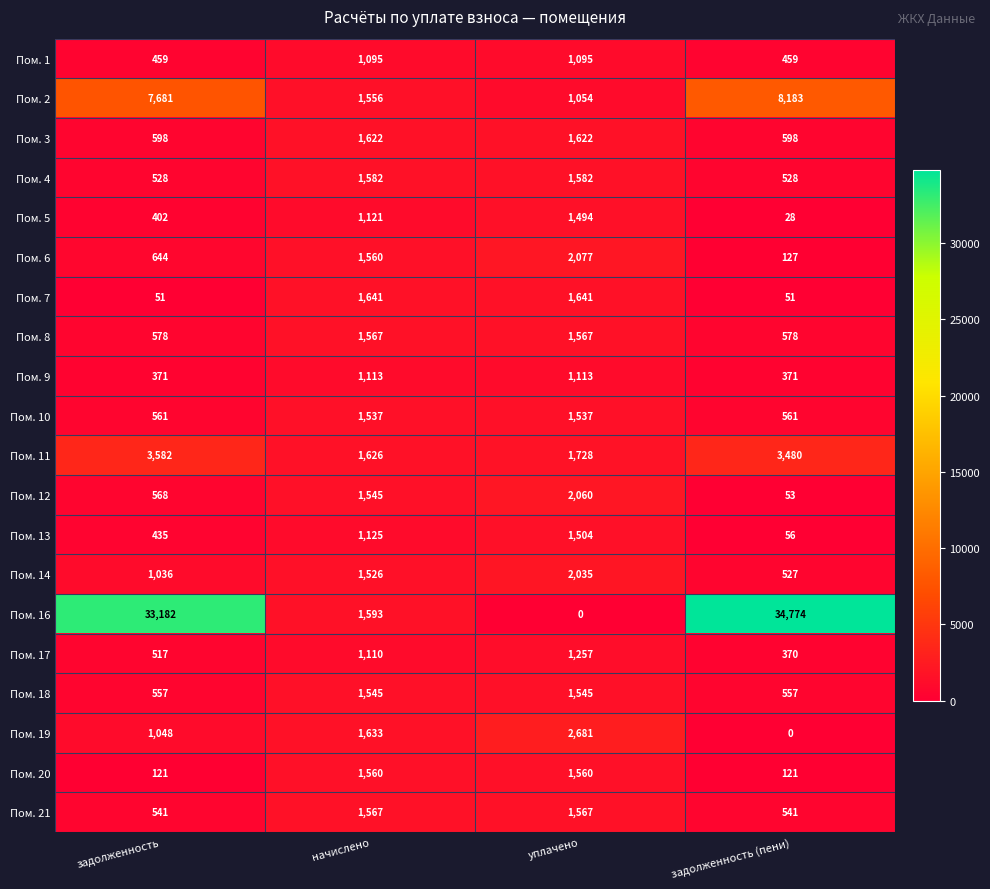

What is the spread (max minus min) of values at уплачено?

2681